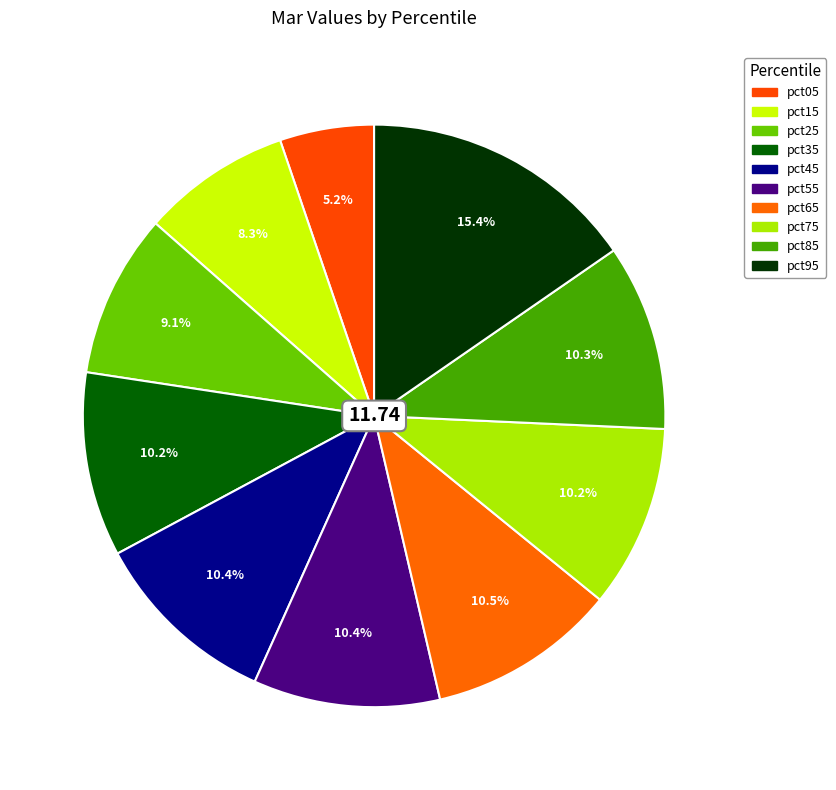

Which has a higher value, pct85 or pct45?

pct45